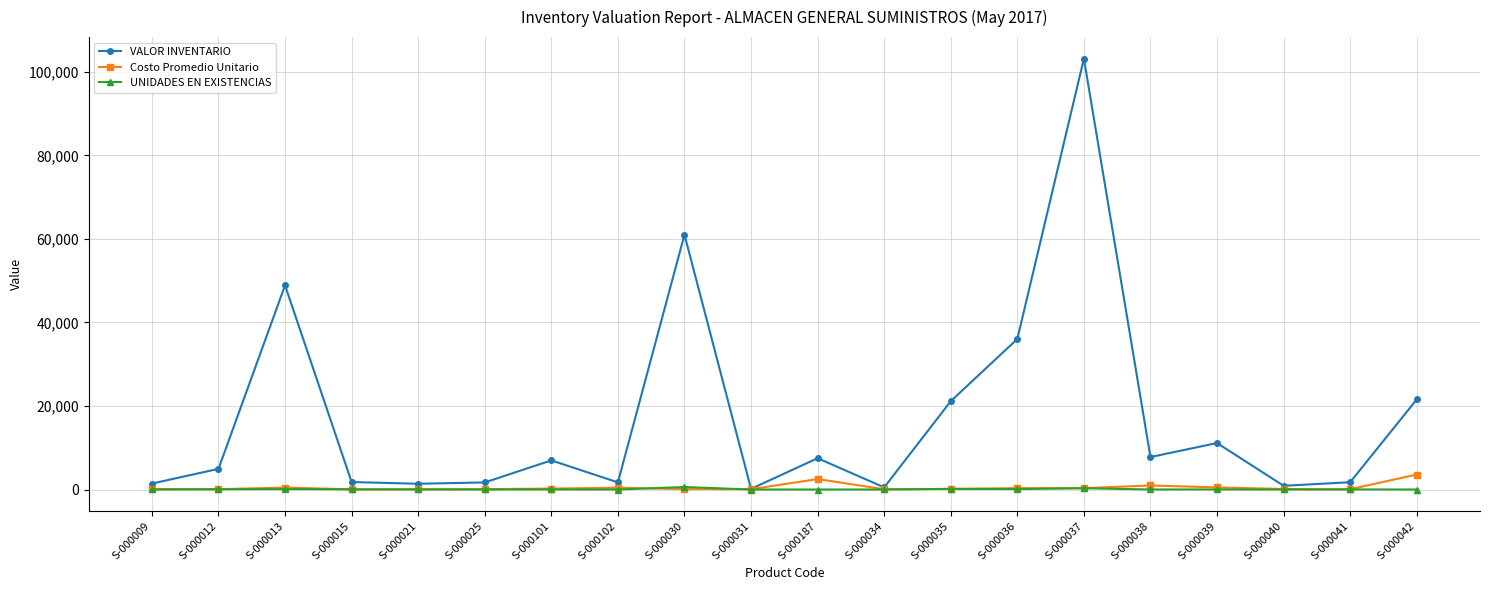

What is the greatest value displayed?

103147.2